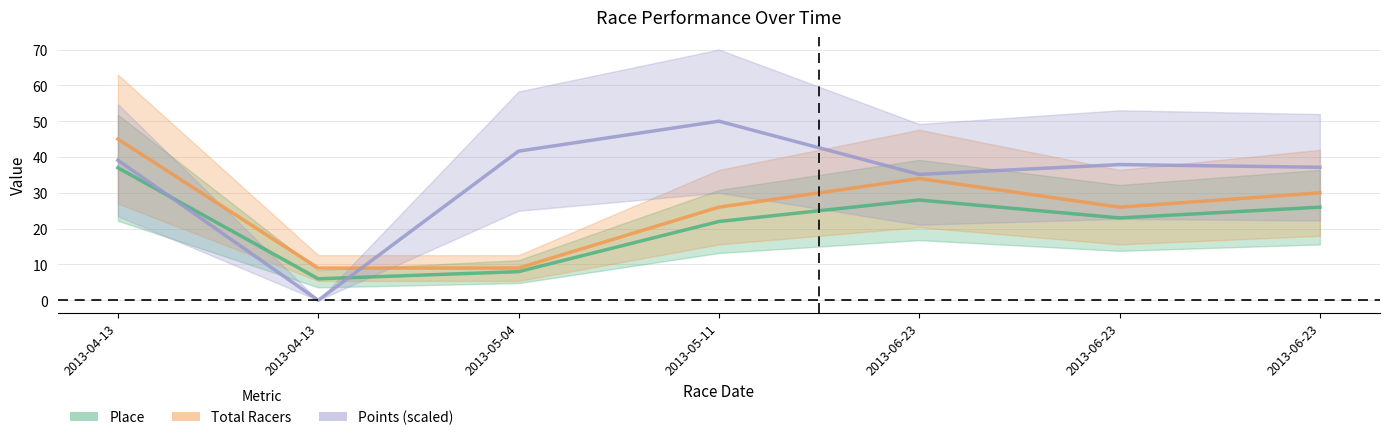

Count the number of data series in this chart.

3